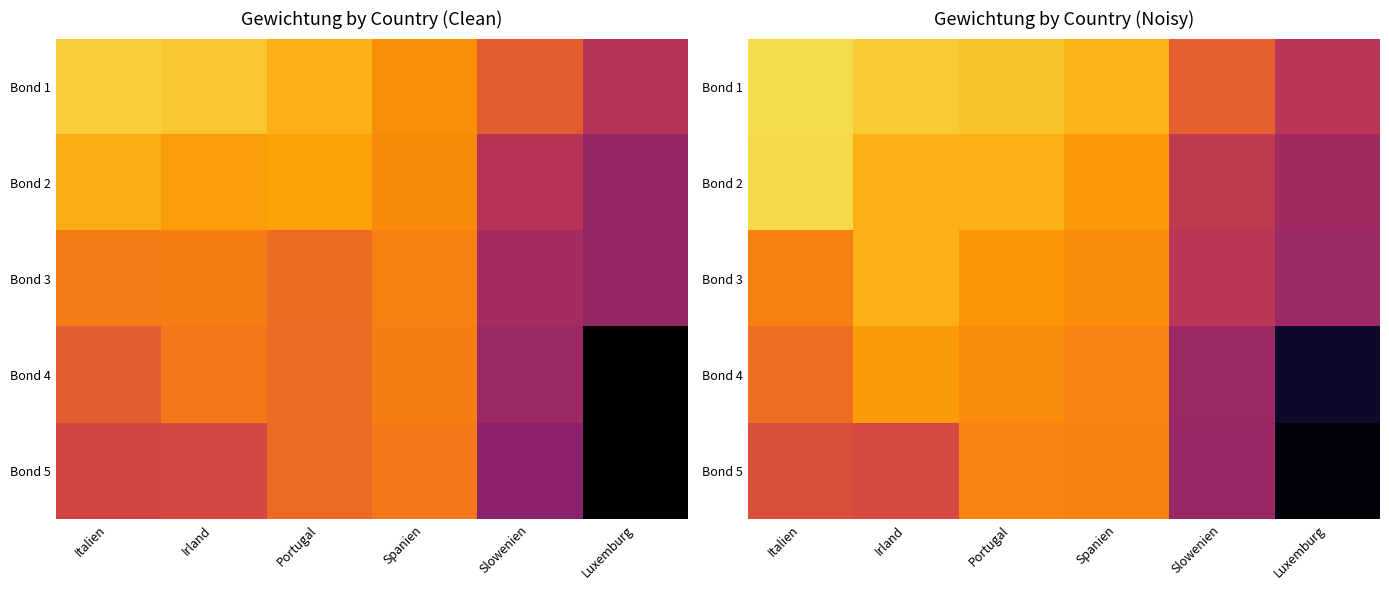

What is the total value across all series at Portugal?

0.2